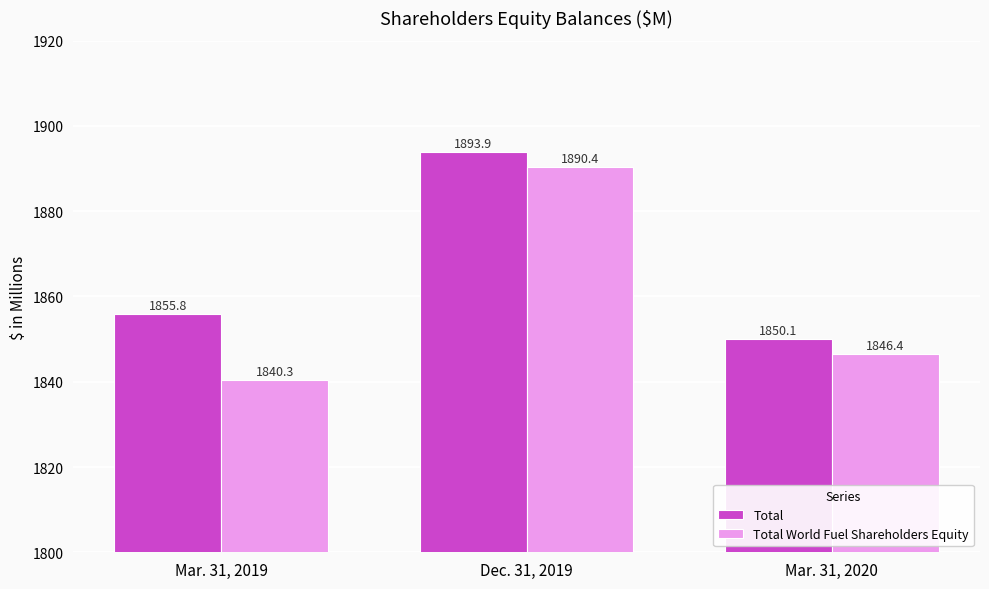

Reading left to right, extract all data points from this chart.

Total: 1855.8	1893.9	1850.1
Total World Fuel Shareholders Equity: 1840.3	1890.4	1846.4